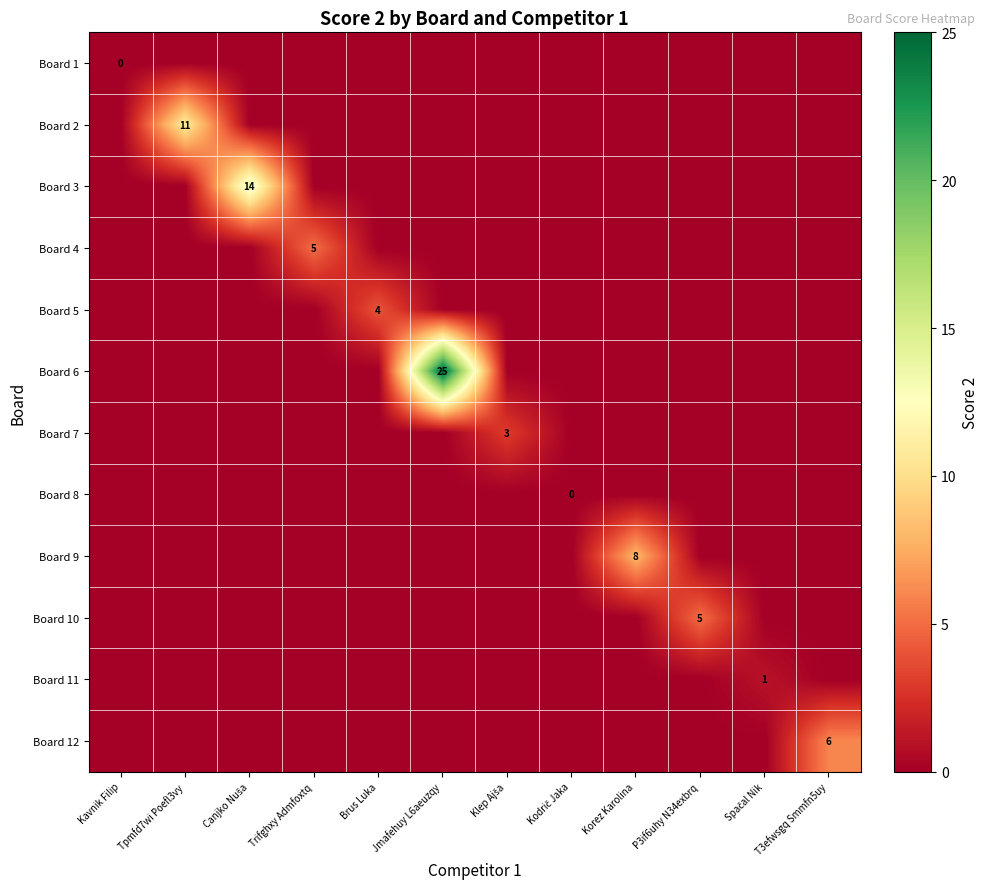

At which category is the sum across all series the highest?

Jmafehuy L6aeuzqy